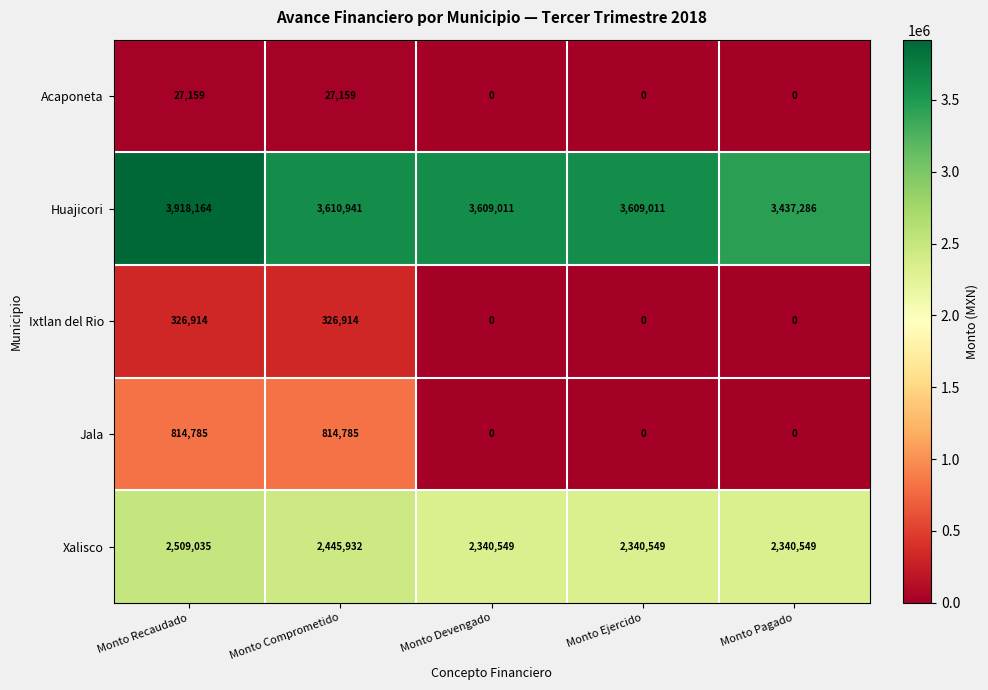

How many categories are shown in the chart?

5